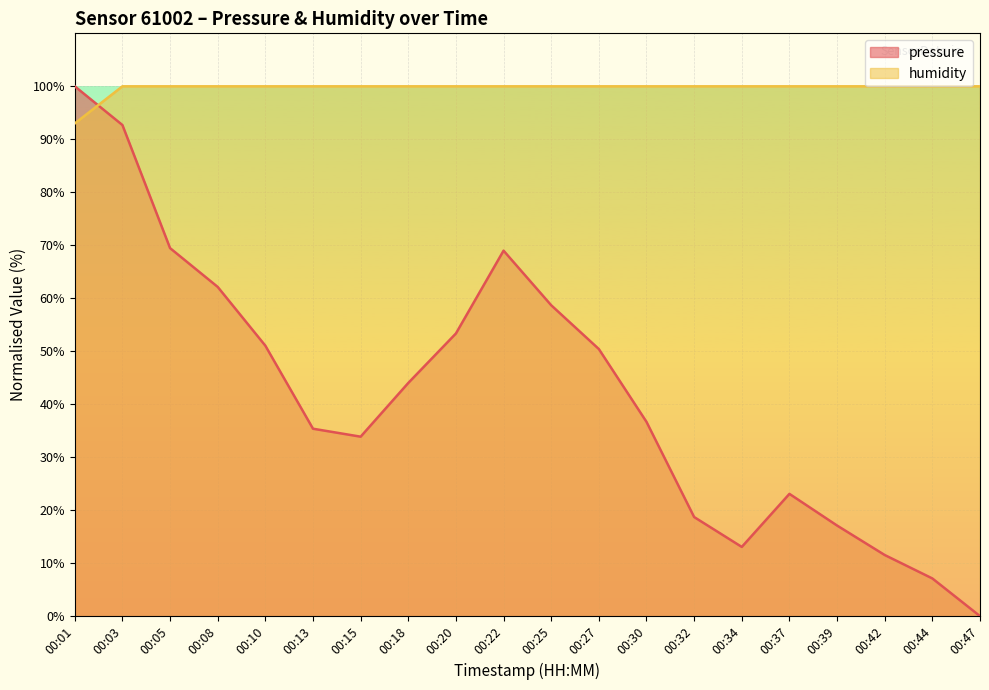

Reading right to left, extract all data points from this chart.

pressure: 0.0	7.1	11.5	17.1	23.1	13.1	18.7	36.7	50.4	58.7	69.0	53.3	44.0	33.9	35.4	51.0	62.1	69.5	92.7	100.0
humidity: 100.0	100.0	100.0	100.0	100.0	100.0	100.0	100.0	100.0	100.0	100.0	100.0	100.0	100.0	100.0	100.0	100.0	100.0	100.0	93.0